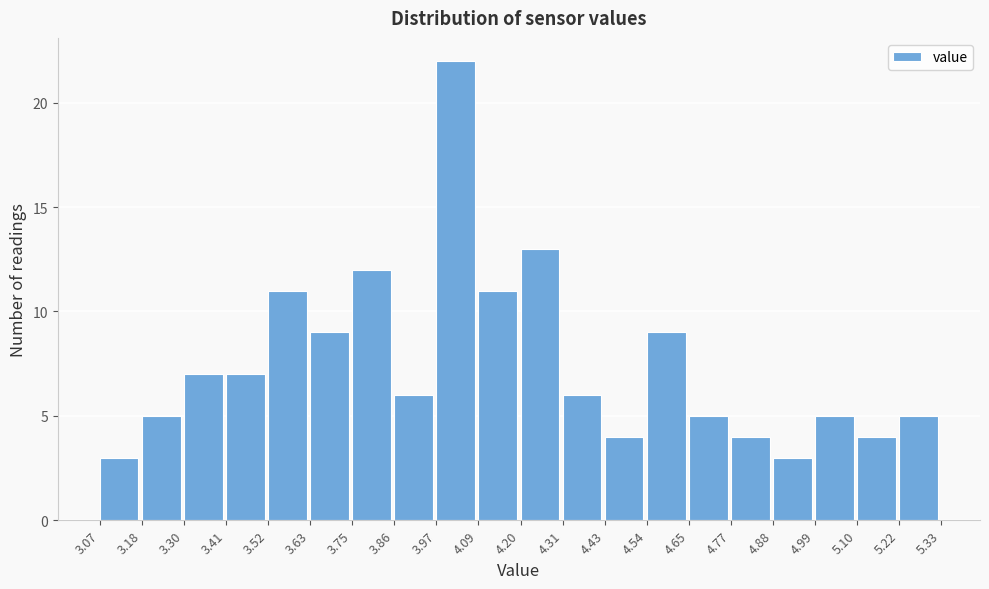

Reading left to right, transcribe this chart: for each bar, give the range it covers on the x-axis and its height. The values are not printed on the chart, so give them approximately, as read against the axis.

3.07 to 3.18: 3
3.18 to 3.30: 5
3.30 to 3.41: 7
3.41 to 3.52: 7
3.52 to 3.63: 11
3.63 to 3.75: 9
3.75 to 3.86: 12
3.86 to 3.97: 6
3.97 to 4.09: 22
4.09 to 4.20: 11
4.20 to 4.31: 13
4.31 to 4.43: 6
4.43 to 4.54: 4
4.54 to 4.65: 9
4.65 to 4.77: 5
4.77 to 4.88: 4
4.88 to 4.99: 3
4.99 to 5.10: 5
5.10 to 5.22: 4
5.22 to 5.33: 5